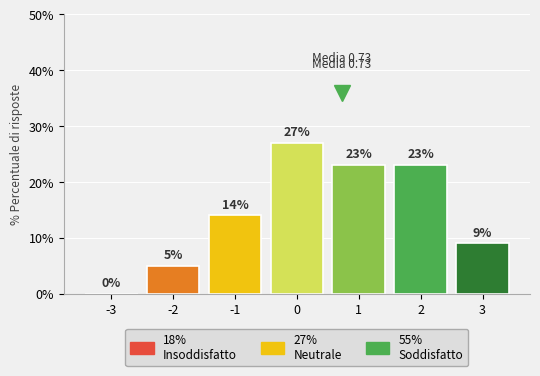

What is the maximum value shown in the chart?

27